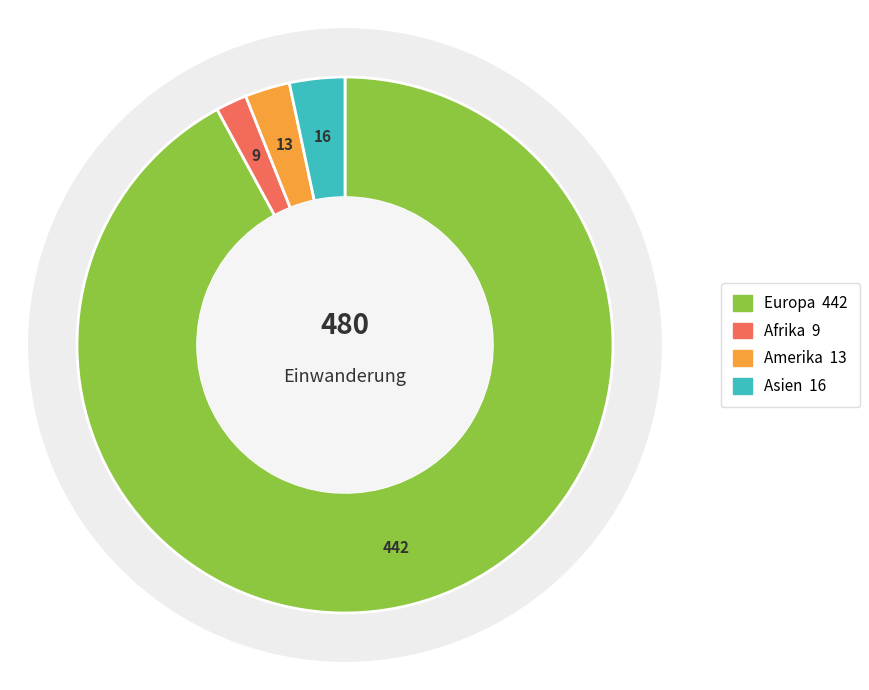

Count the number of slices in the pie.

4